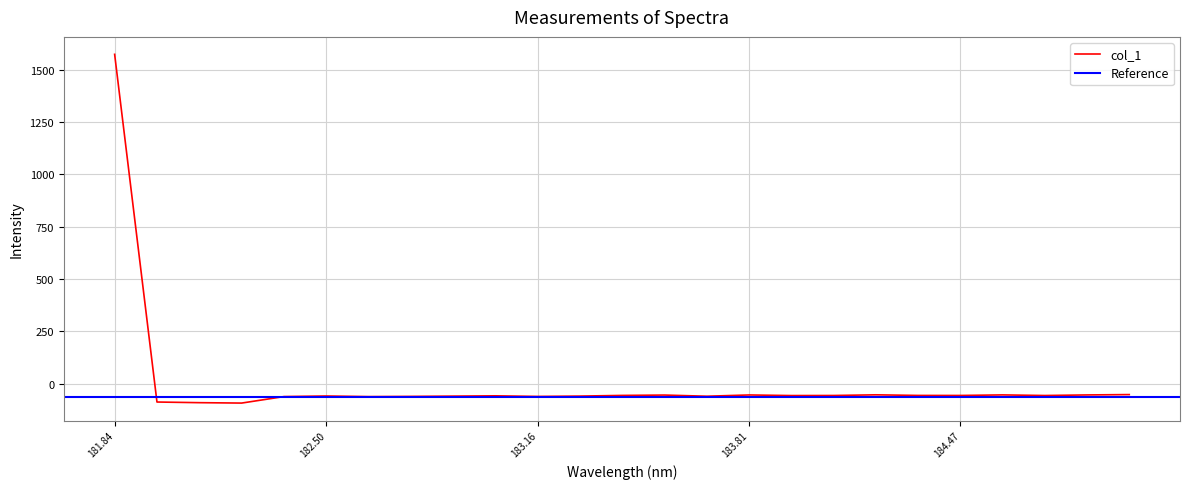

What is the difference between the maximum and minimum values?

1666.5